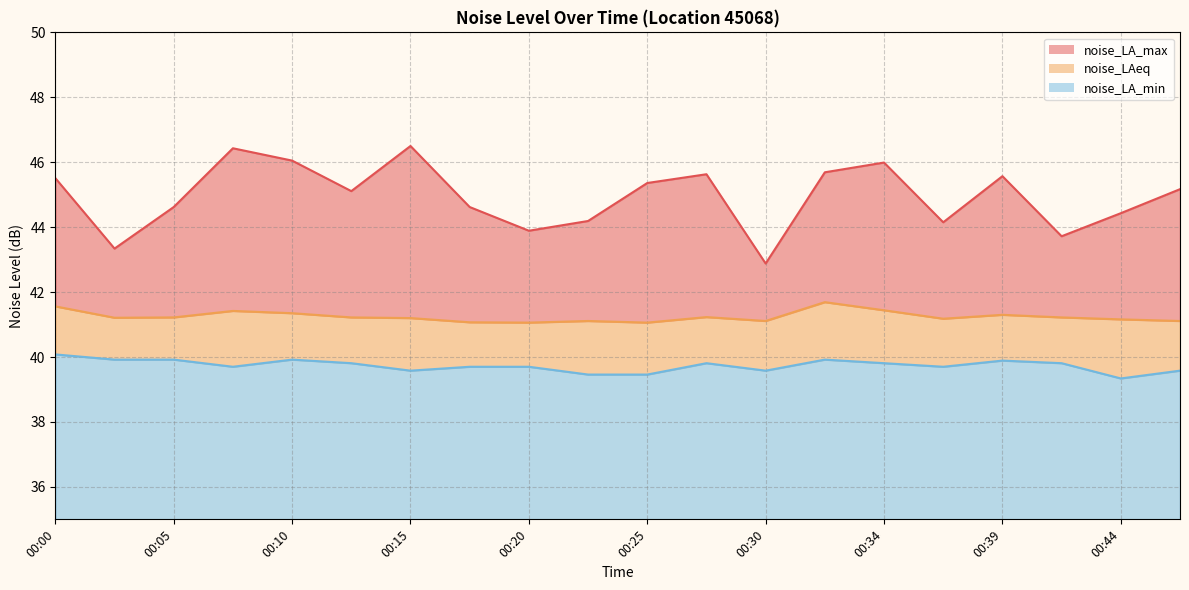

Where is noise_LAeq nearest to the value 41?

00:20